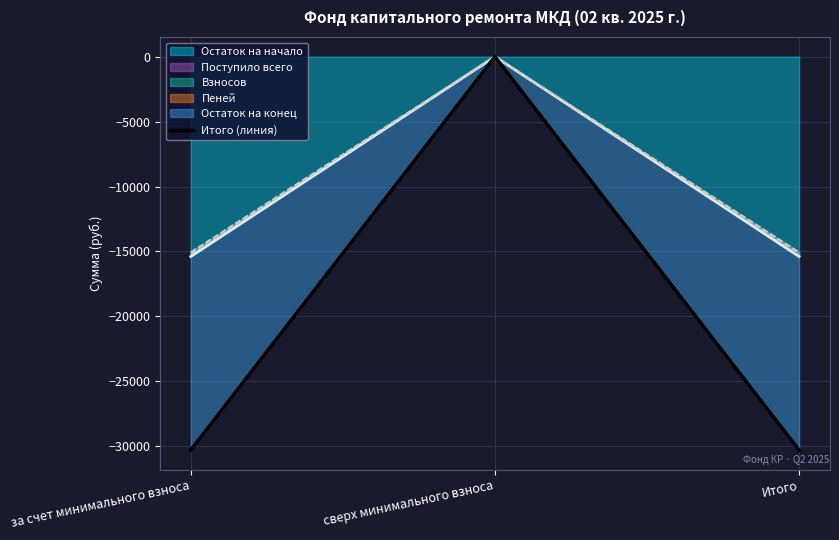

What is the label of the 2nd point from the right?

сверх минимального взноса